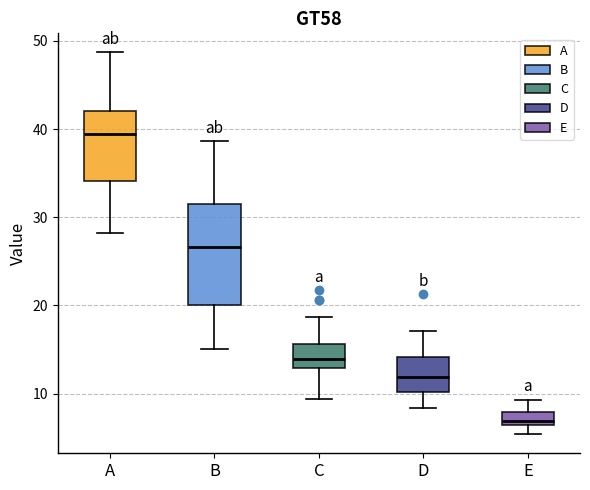

Comparing the boxes themselves (not the whiskers), which one is the tallest?

B